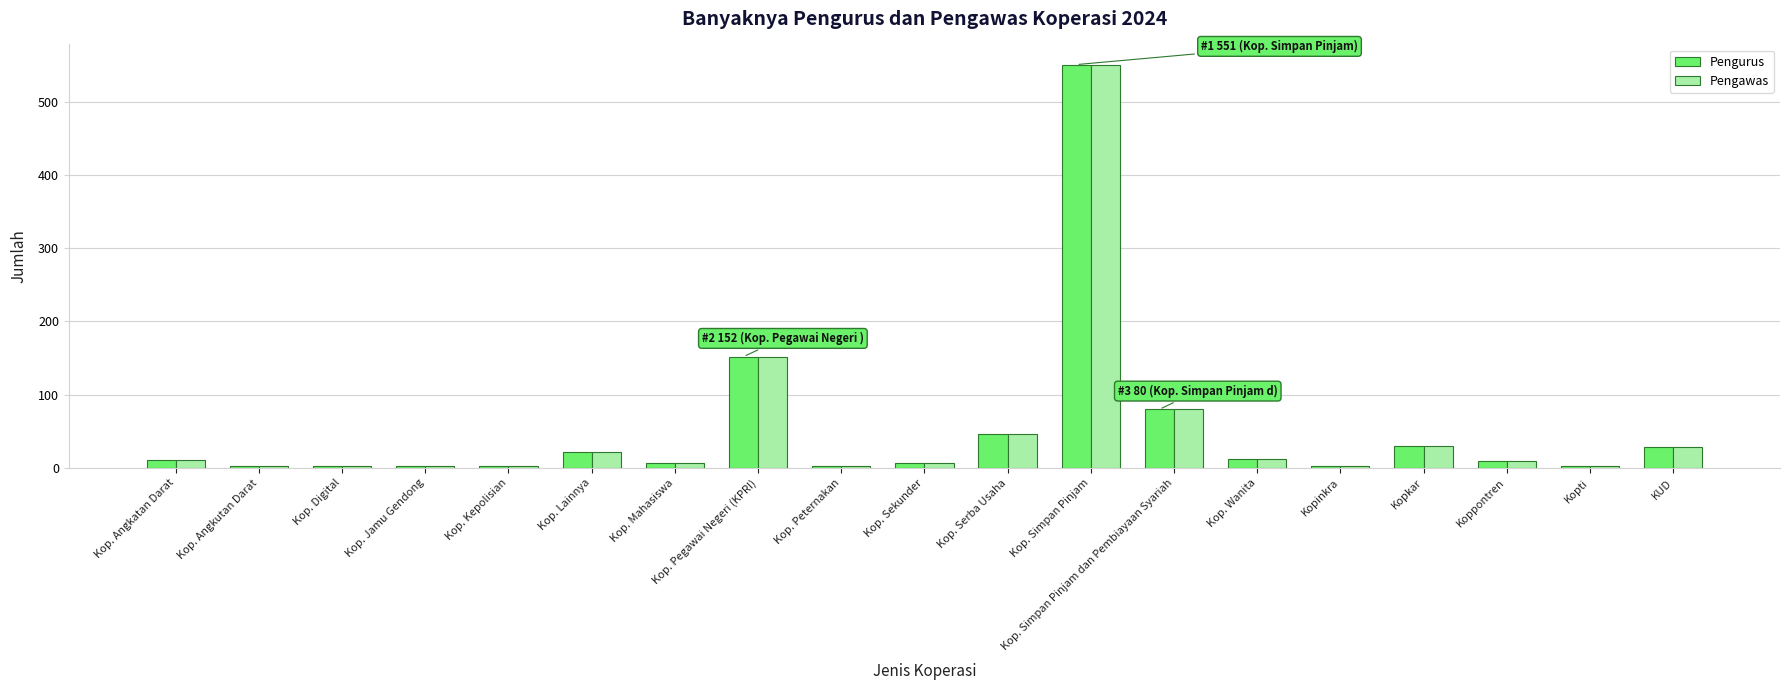

What is the maximum value for Pengawas?

551